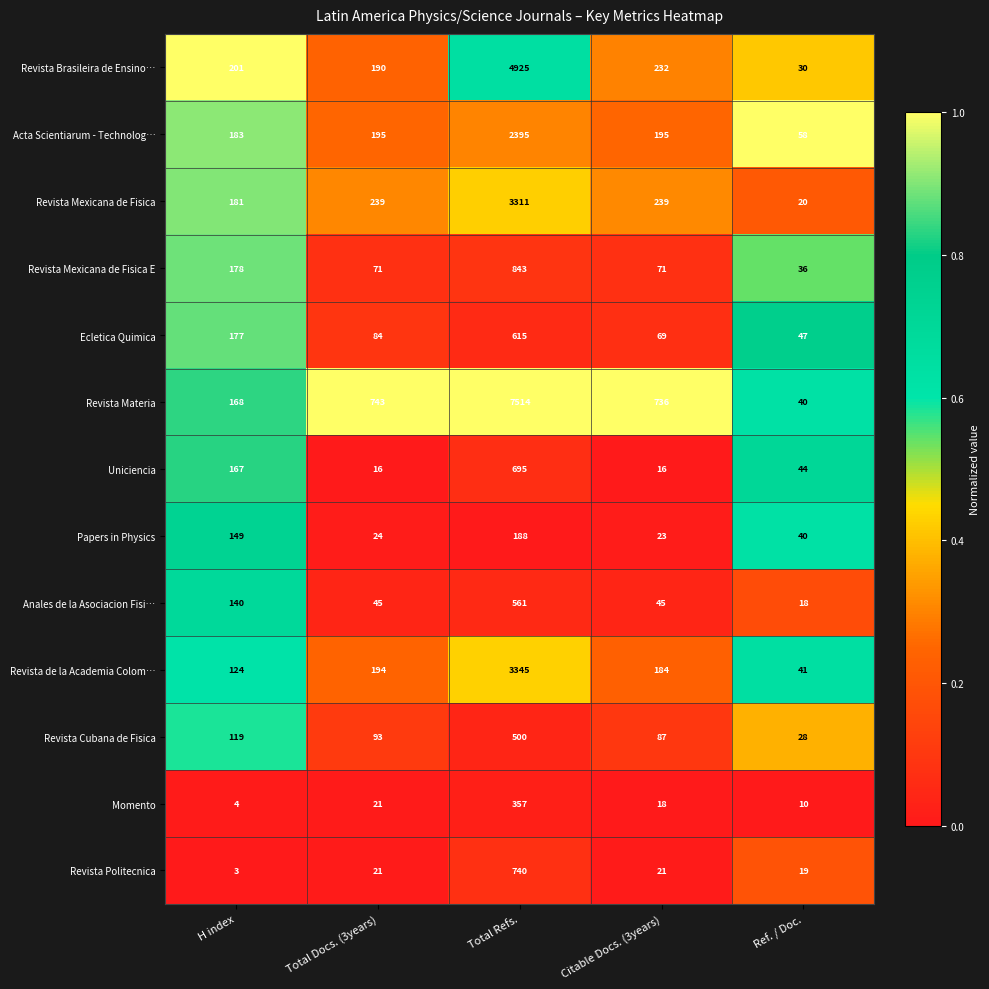

At which category does the chart reach its peak across all series?

Total Refs.